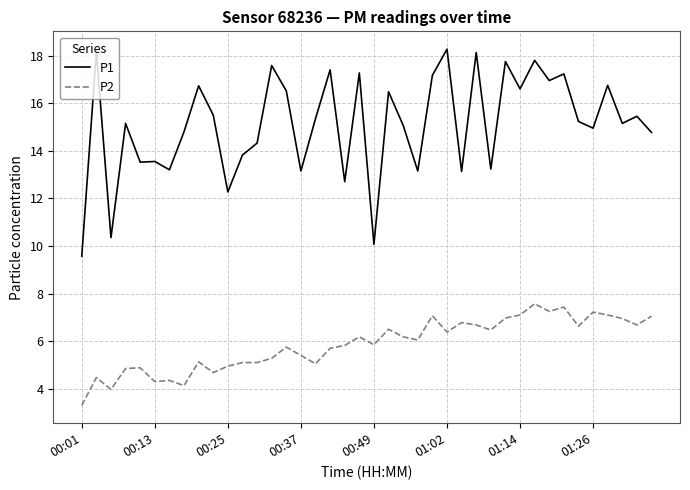

Rank the series by their average value, from highest to lowest.

P1, P2